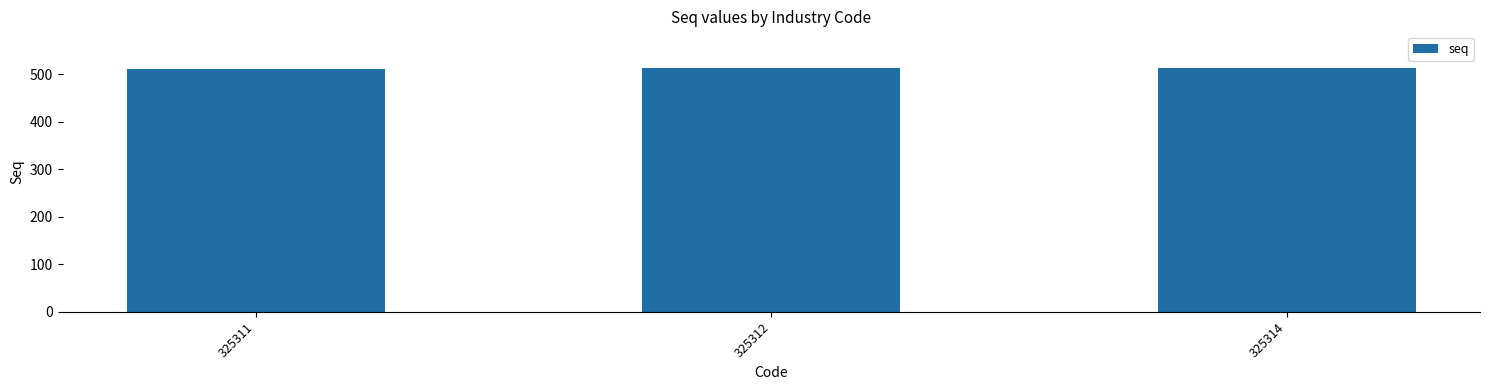

What is the value of the 1st bar from the left?

511